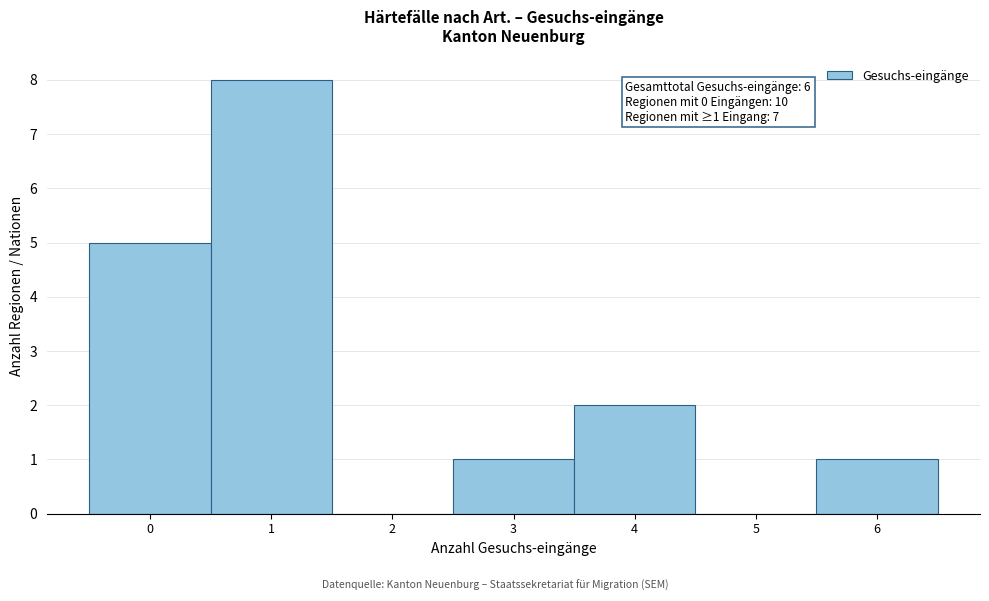

Which range on the x-axis has the tallest bar?

0.5 to 1.5